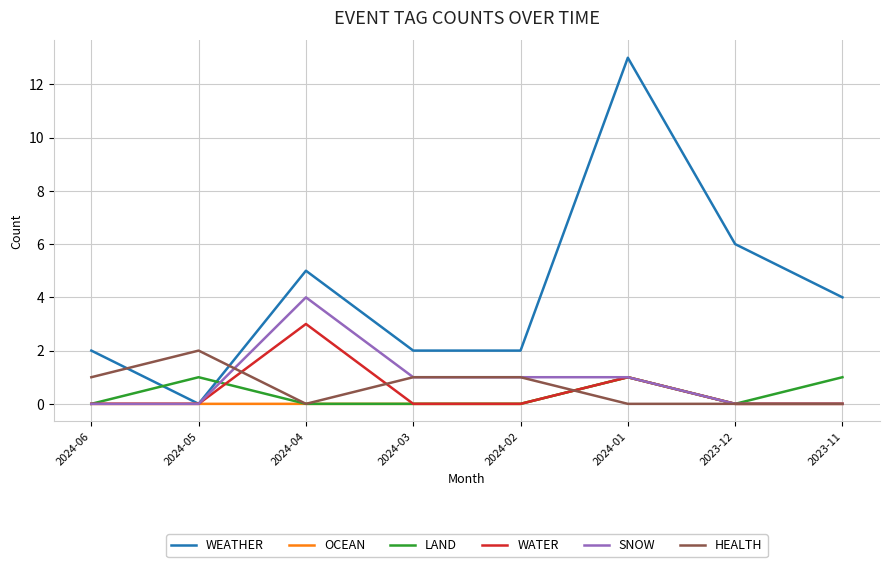

The value of SNOW at 2024-06 is -1. True or false?

False